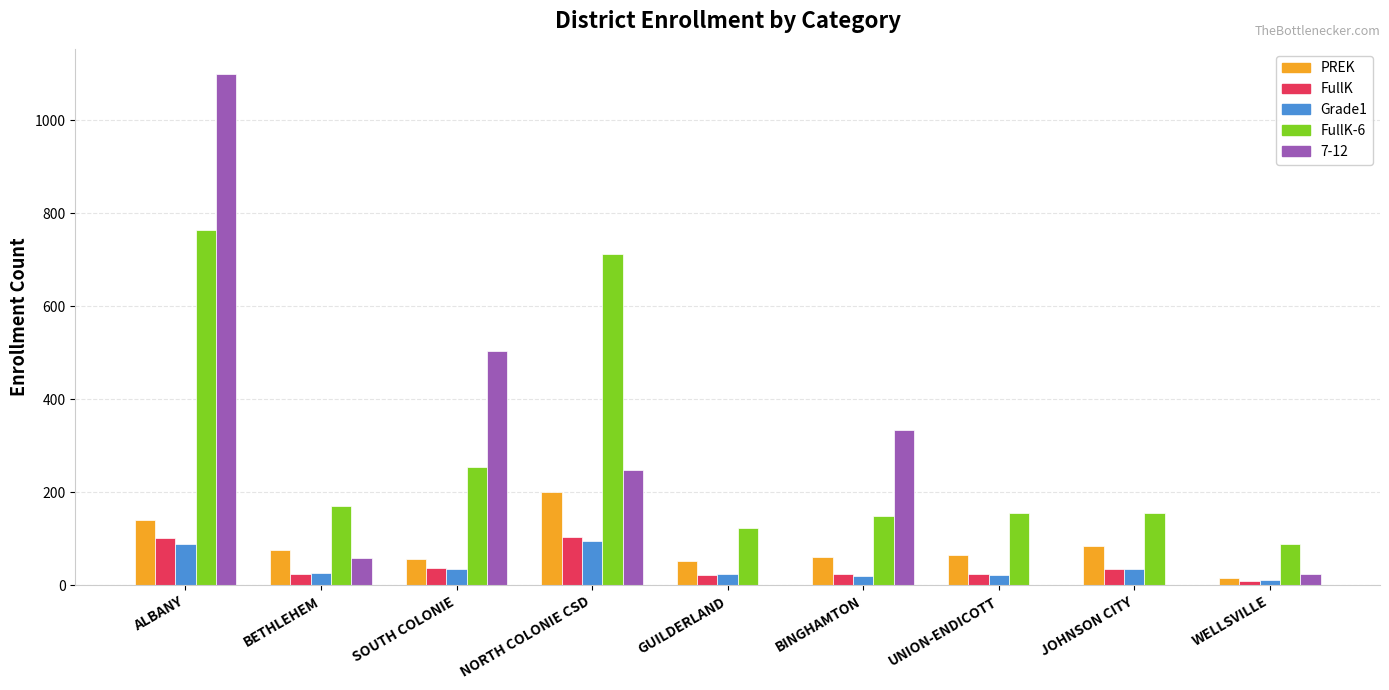

The PREK series shows 76 at BETHLEHEM. True or false?

True